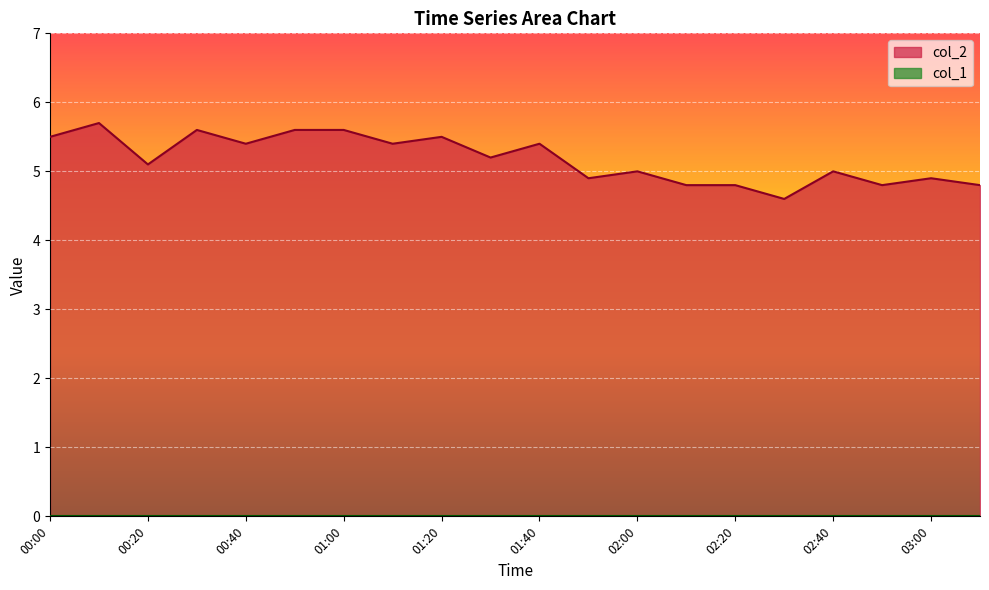

What is the difference between the second highest and minimum values?

1.0